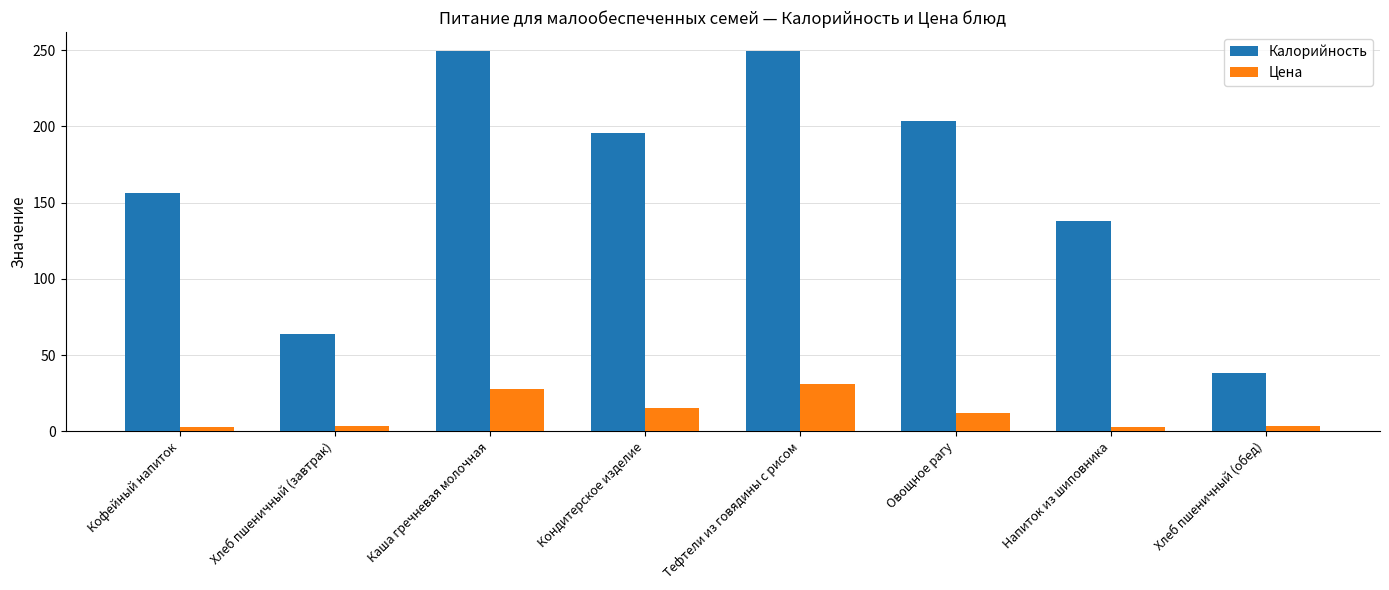

What is the difference between the second highest and second lowest values in the Калорийность series?

185.6